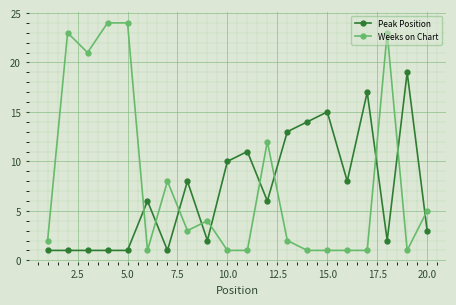

What is the difference between the second highest and minimum values in the Weeks on Chart series?

23